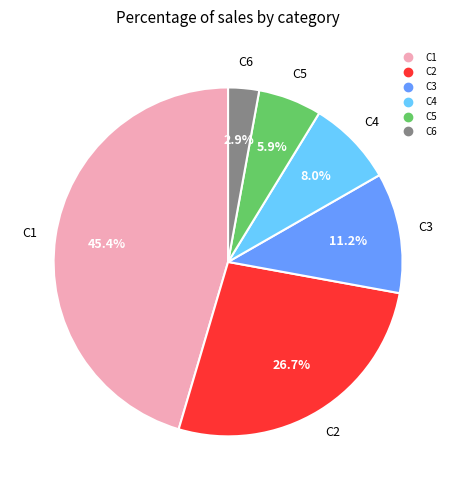

Is there a majority slice in this chart?

No